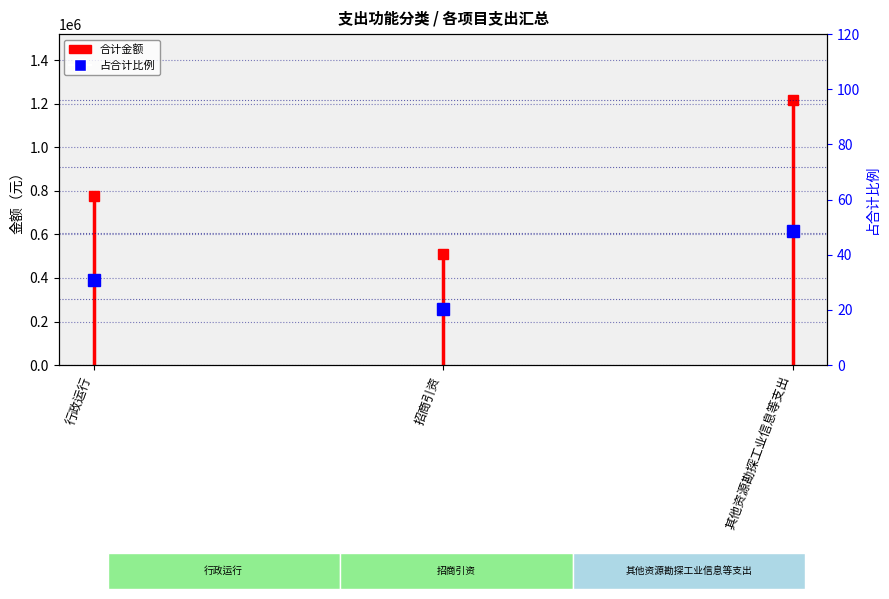

Read the value at 其他资源勘探工业信息等支出.

48.6